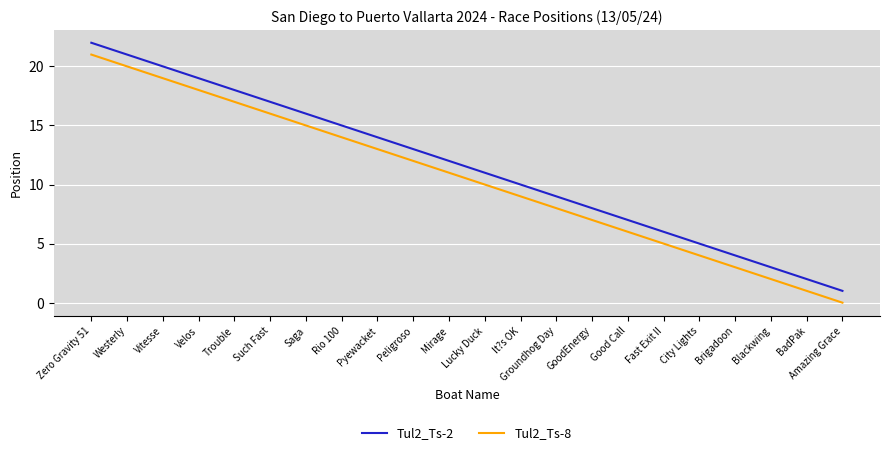

List the series in order of their overall mean, lowest first.

Tul2_Ts-8, Tul2_Ts-2